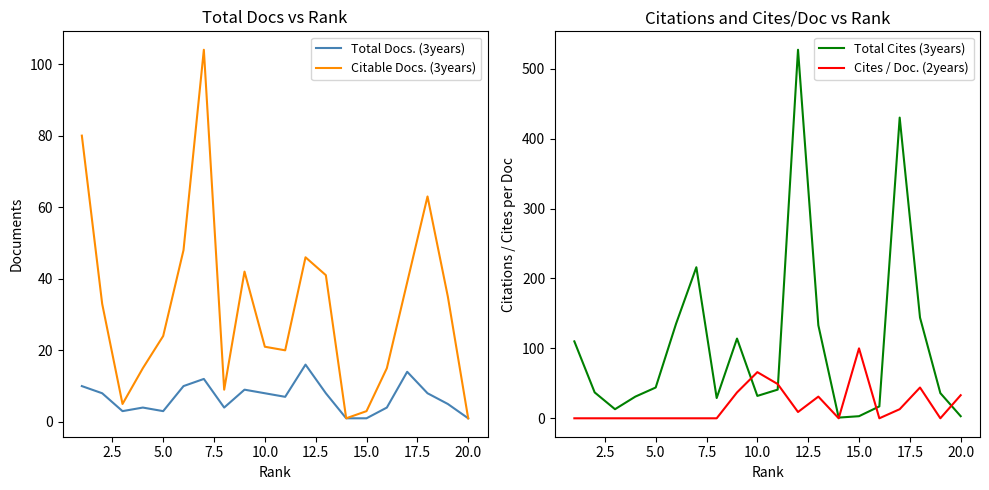

In Total Docs. (3years), how many points are lower than both neighbors (excluding endpoints)?

4